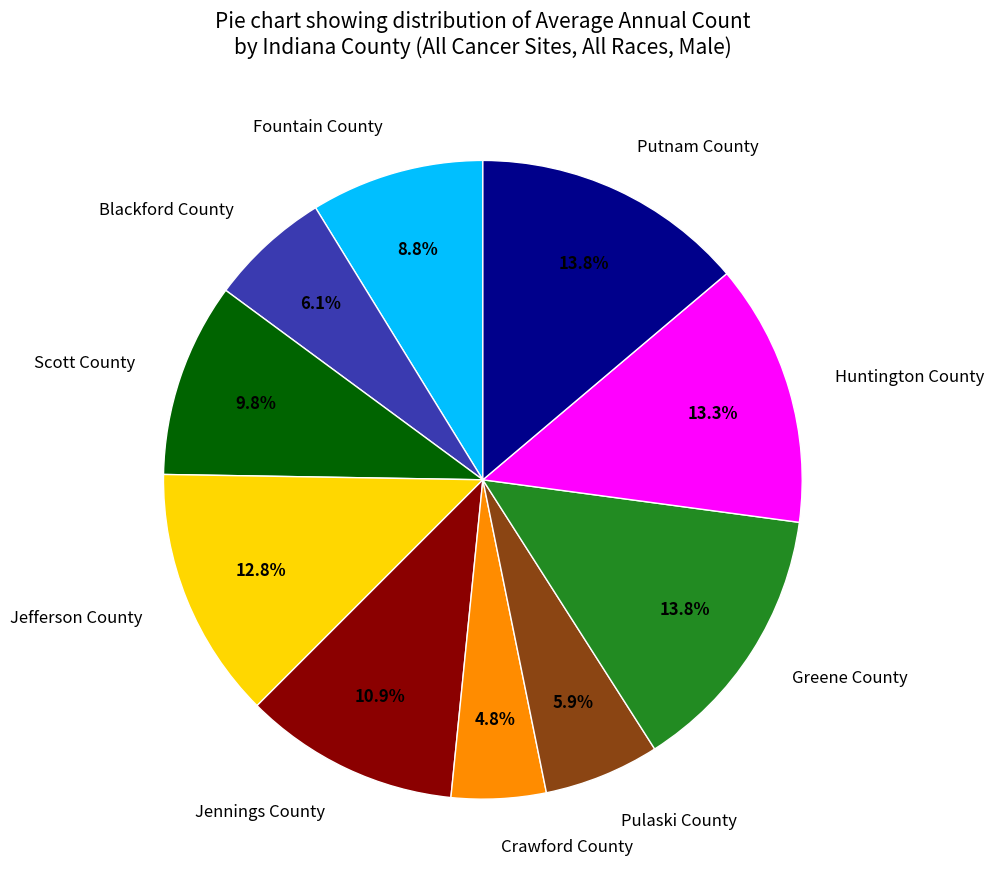

To the nearest percent, what portion does Jefferson County represent?

13%